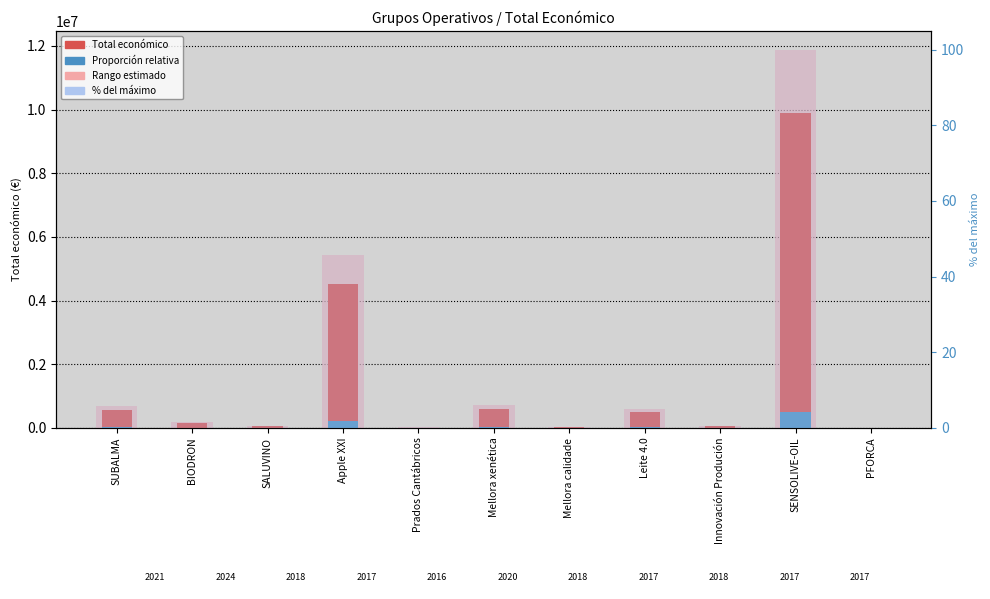

How many groups of bars are there?

11